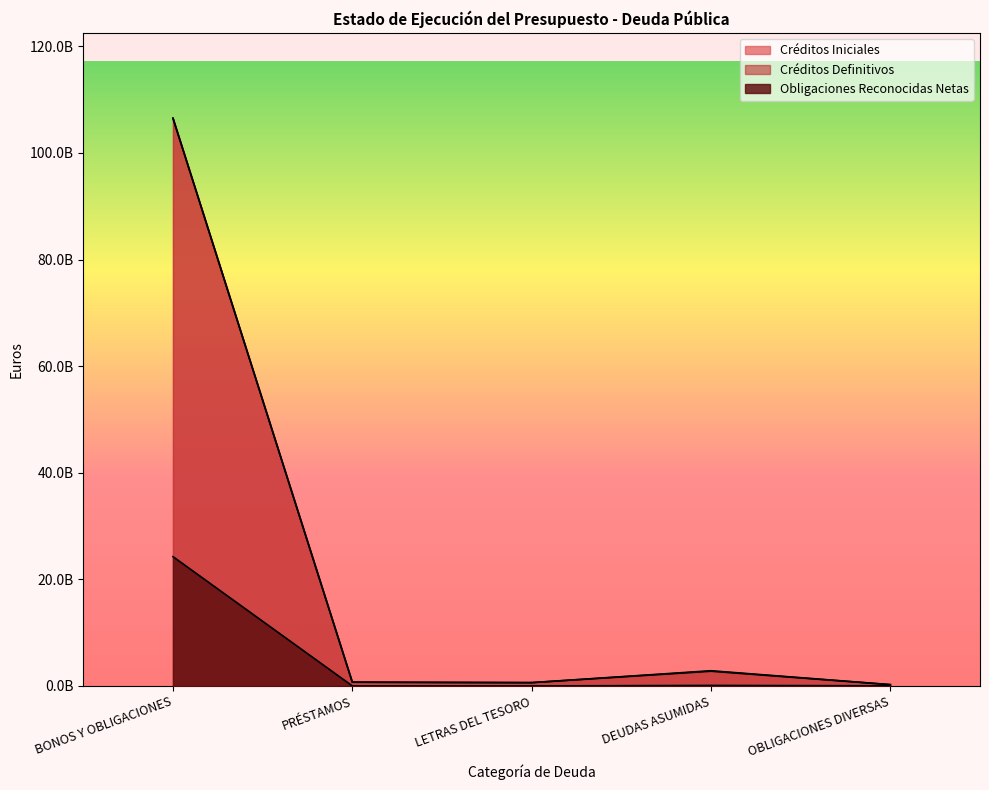

Which category has the highest value in the Obligaciones Reconocidas Netas series?

BONOS Y OBLIGACIONES